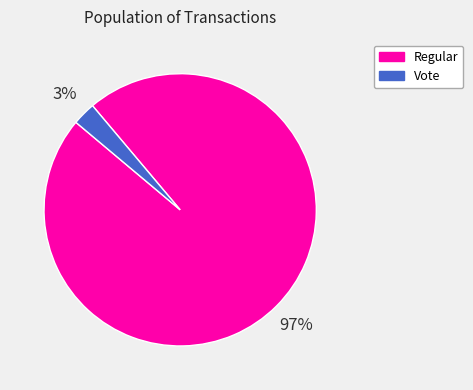

How many segments does this pie chart have?

2